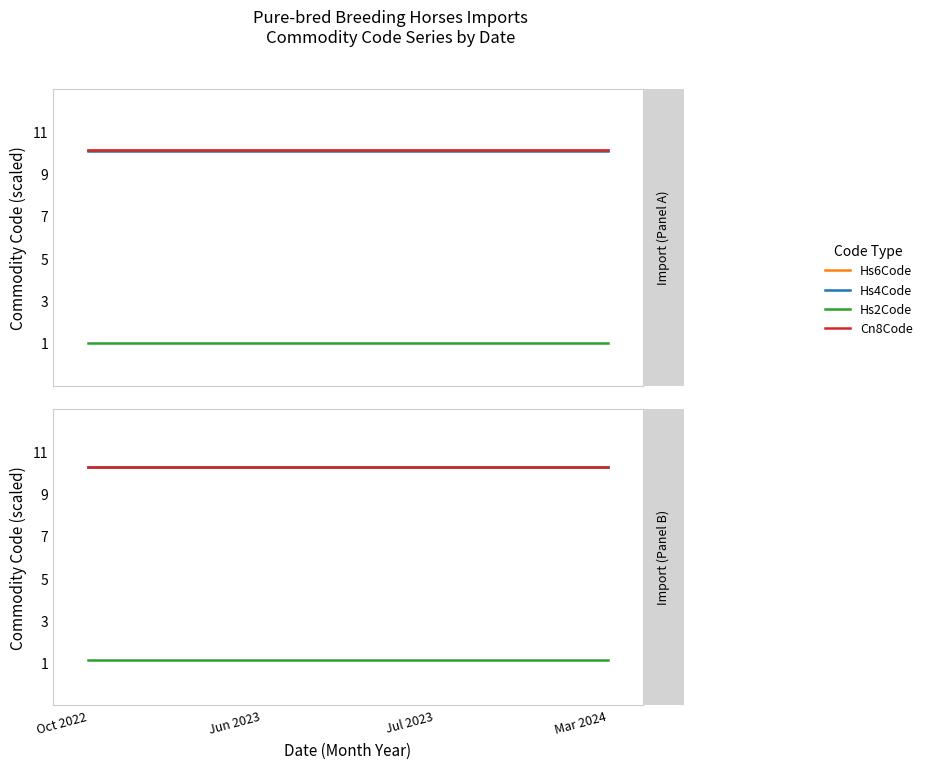

Does the chart display data point markers on the line(s)?

No